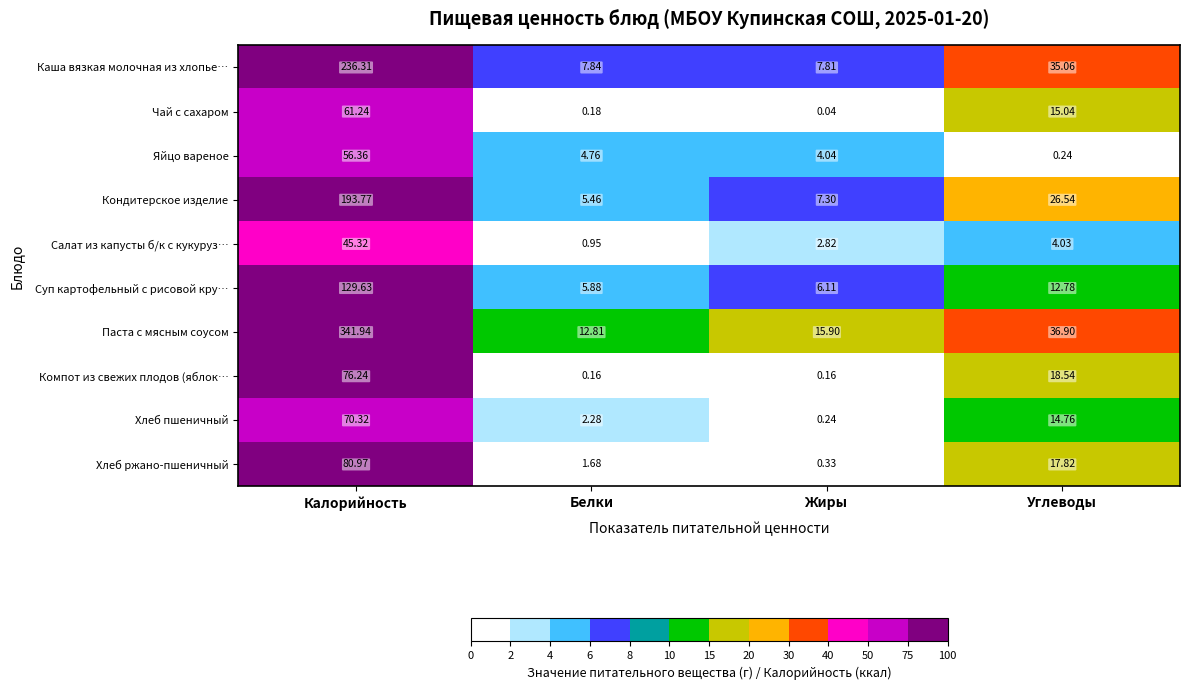

List the series in order of their peak value, lowest first.

Салат из капусты б/к с кукуруз…, Яйцо вареное, Чай с сахаром, Хлеб пшеничный, Компот из свежих плодов (яблок…, Хлеб ржано-пшеничный, Суп картофельный с рисовой кру…, Кондитерское изделие, Каша вязкая молочная из хлопье…, Паста с мясным соусом